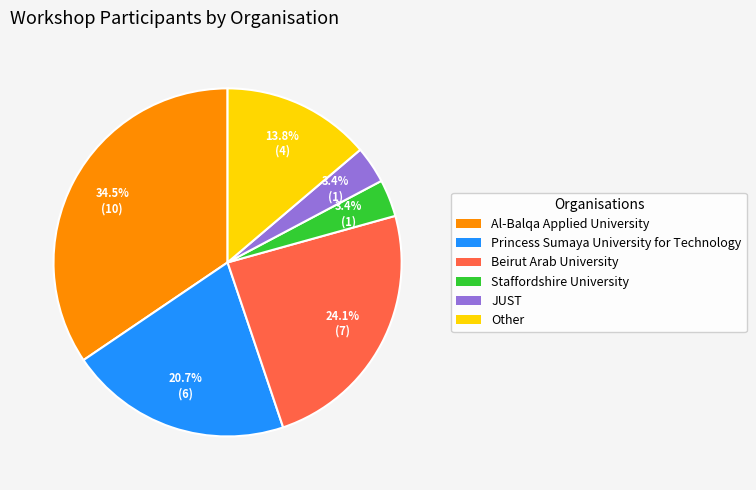

Which category has the biggest portion of the pie?

Al-Balqa Applied University